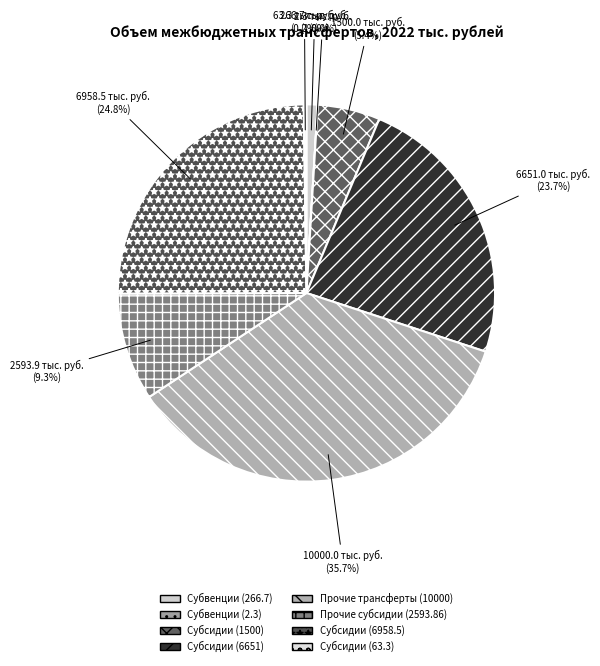

Does any single category account for the majority?

No